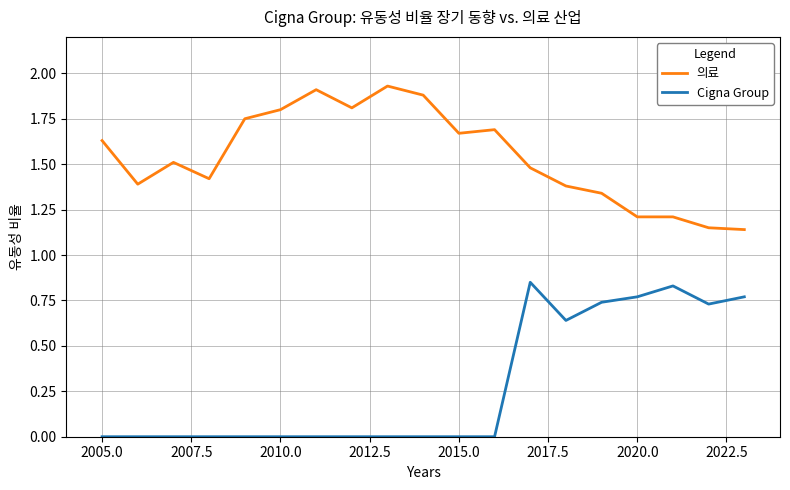

True or false: 의료 and Cigna Group intersect in this chart.

False